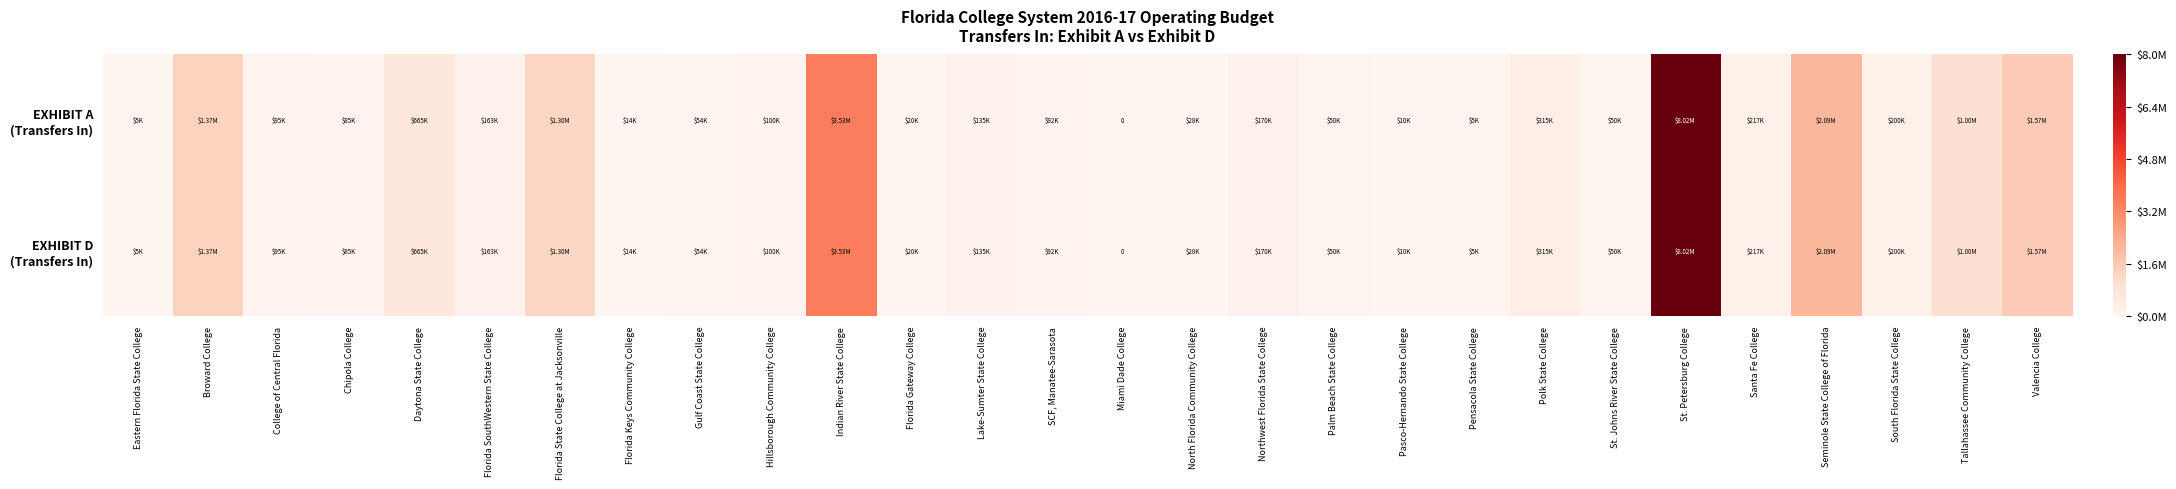

Rank the series at Palm Beach State College from highest to lowest value.

EXHIBIT A (Transfers In), EXHIBIT D (Transfers In)